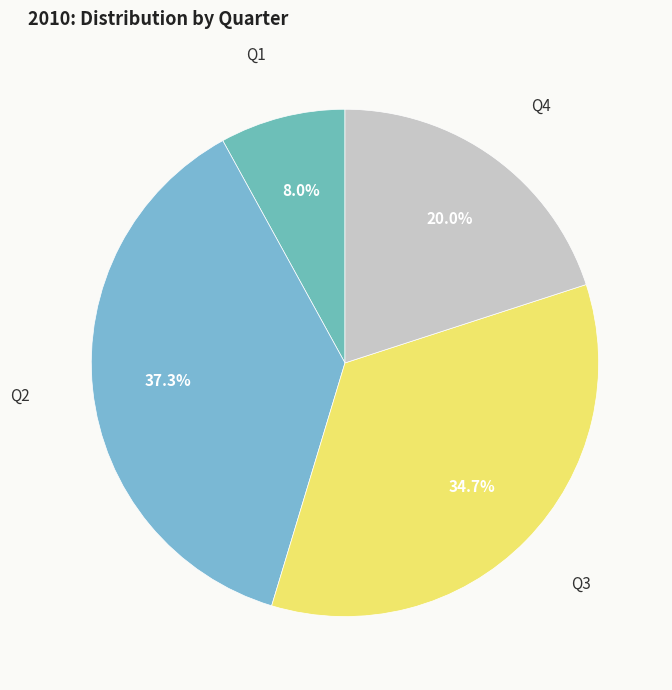

How many slices are in this pie chart?

4